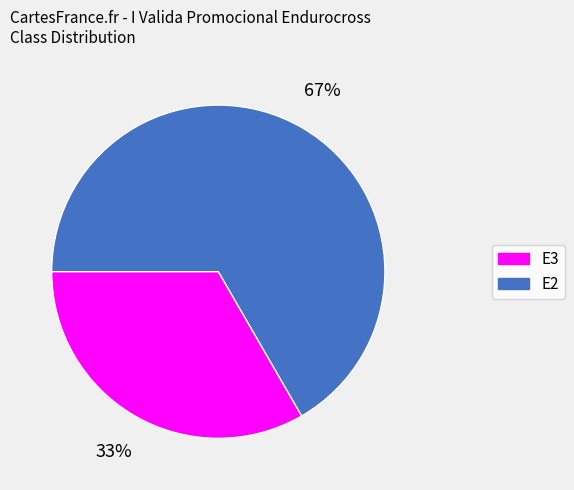

How many slices are in this pie chart?

2